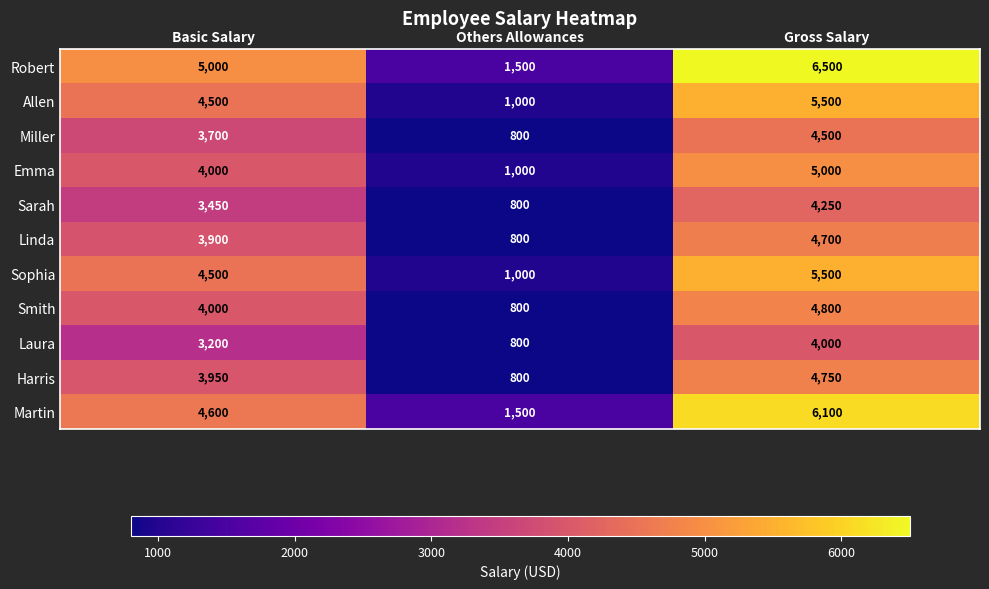

How many categories are shown in the chart?

3